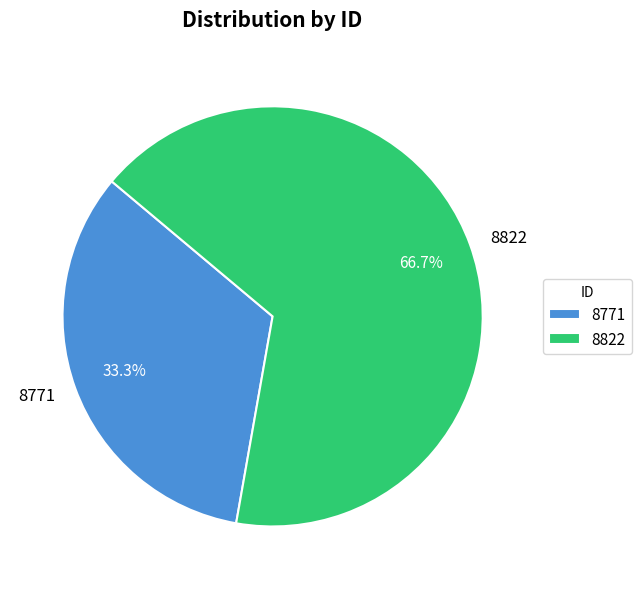

Do 8822 and 8771 together represent more than half of the pie?

Yes